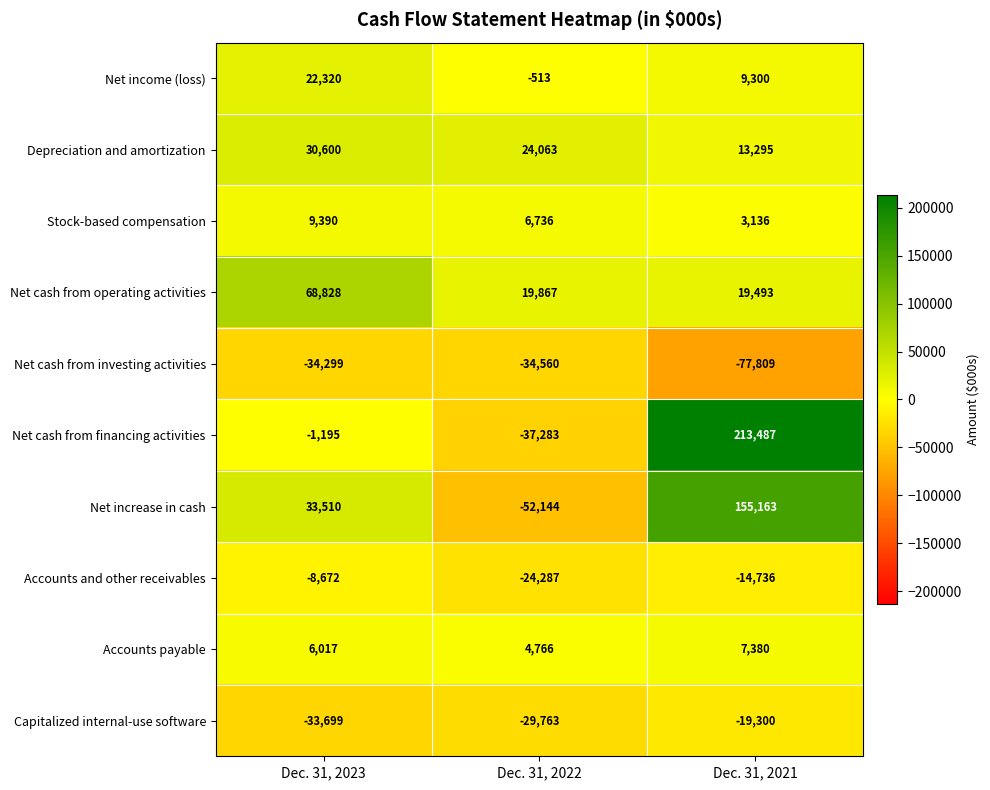

What is the average value of the Net cash from financing activities series?

58336